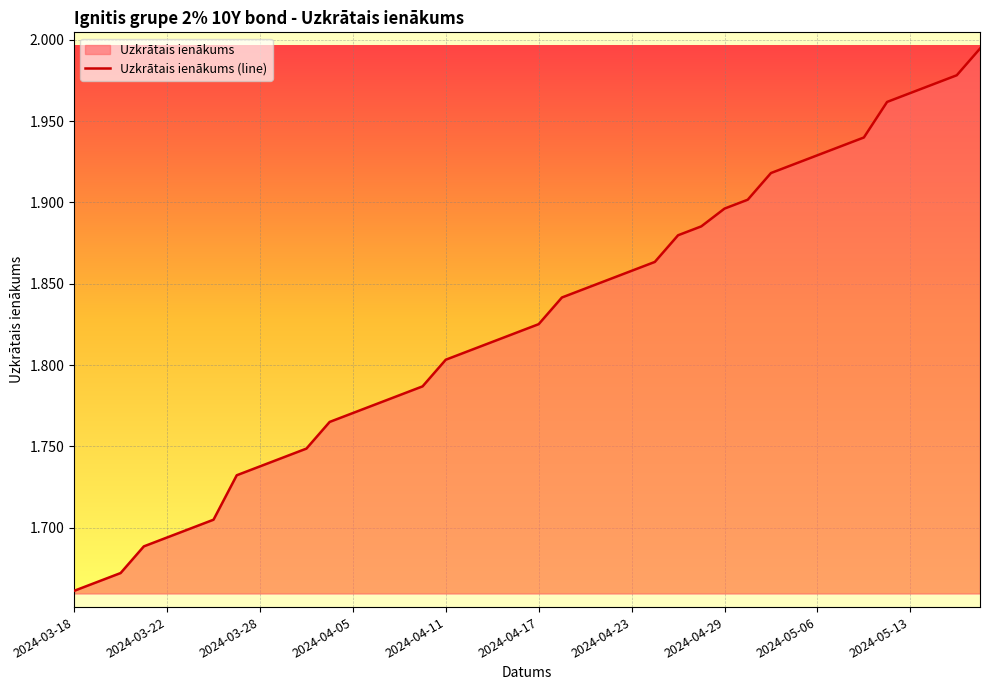

What is the value of the 34th point from the left?

1.9